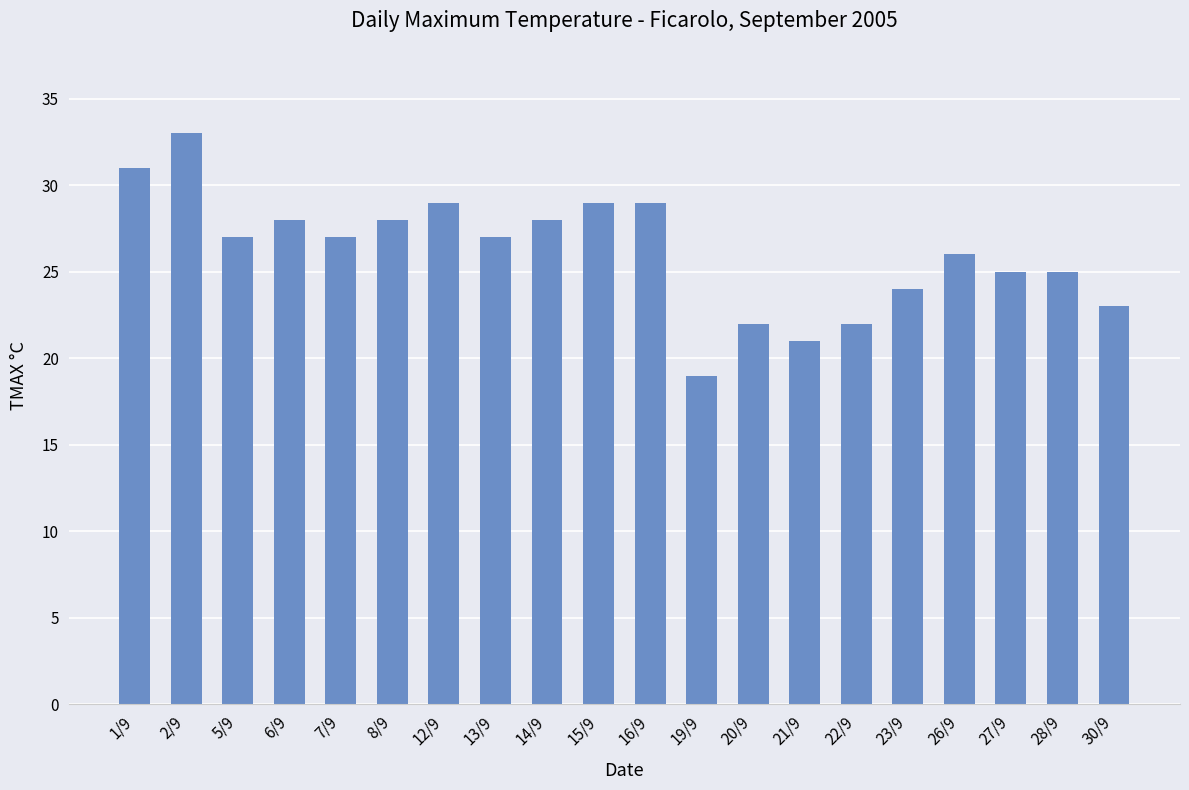

Does the chart contain any negative values?

No